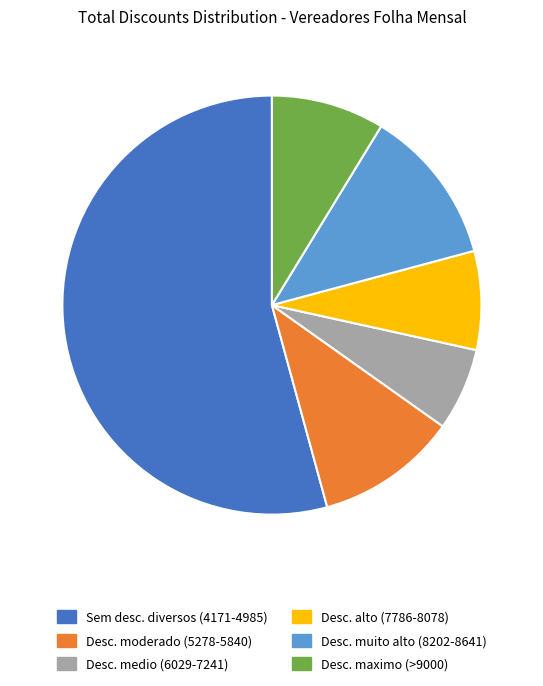

Does Desc. maximo (>9000) account for over 50% of the chart?

No